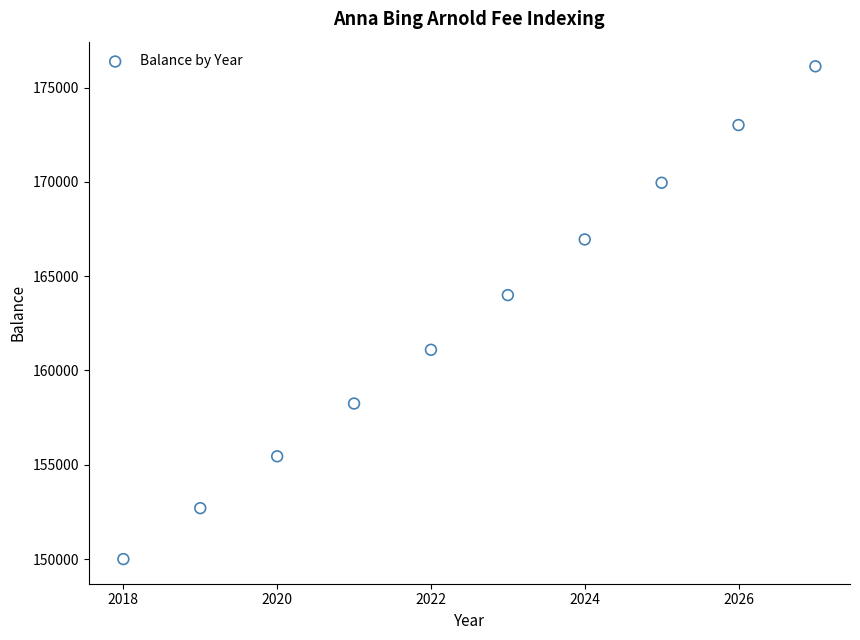

What is the average Y value?

162752.0